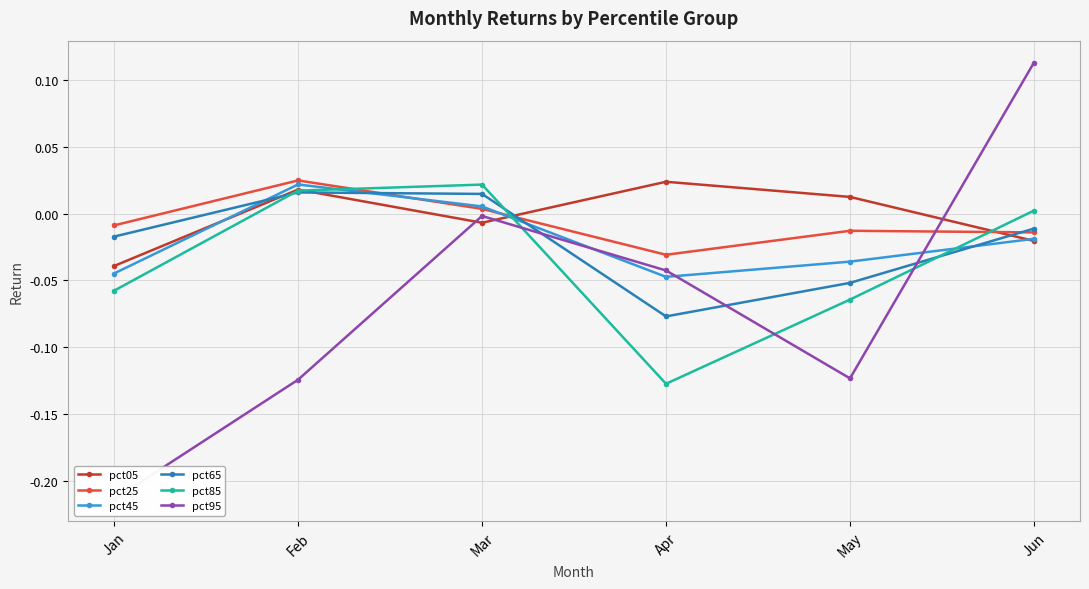

Between May and Jun, which series saw the biggest shift?

pct95